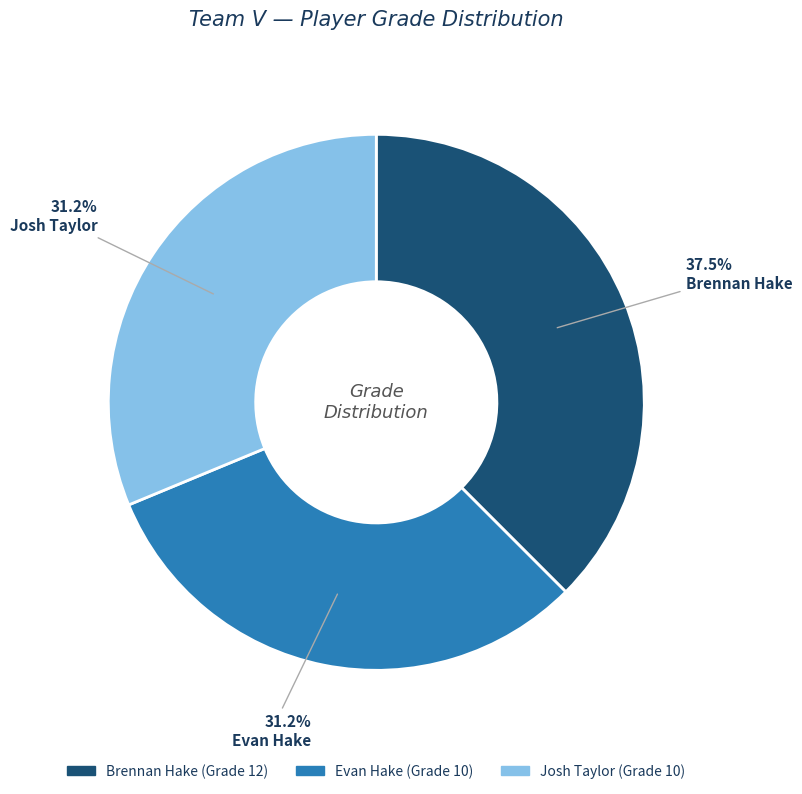

How many slices are in this pie chart?

3